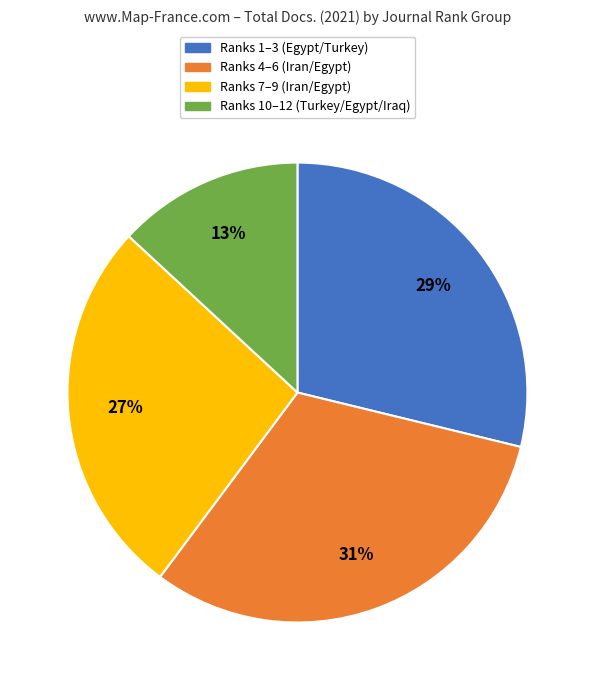

To the nearest percent, what is the difference between the largest and smallest slice percentages?

18%